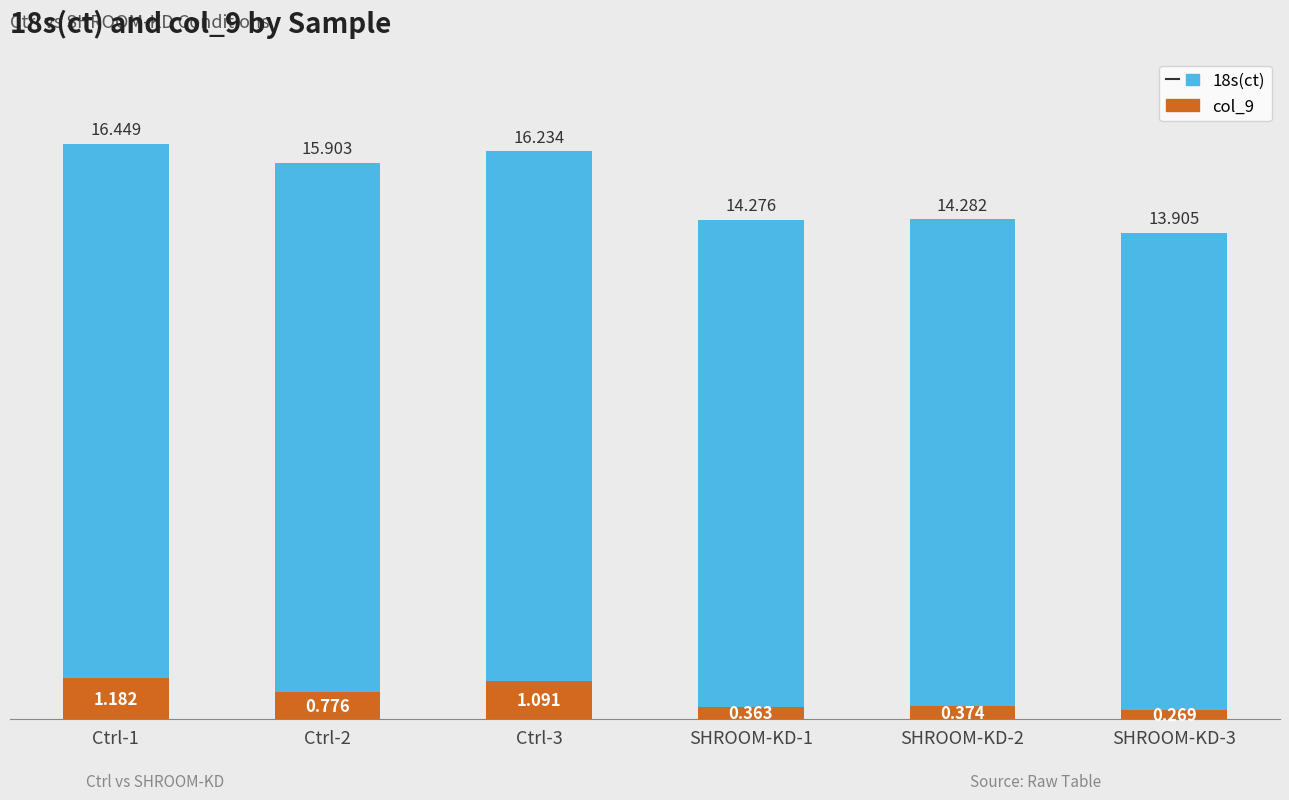

Count the number of categories in the chart.

6